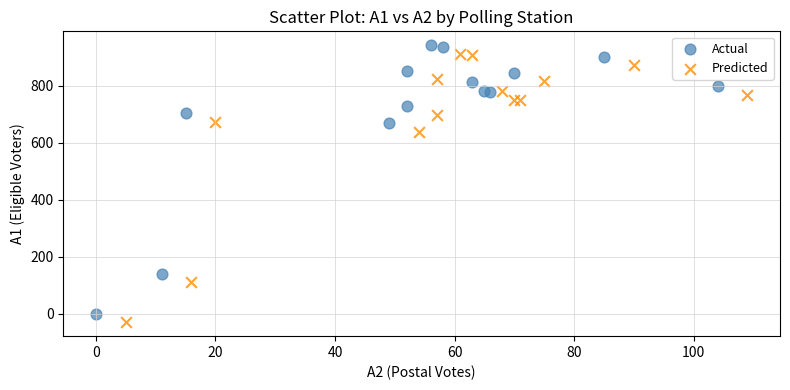

What are all the series names shown in the legend?

Actual, Predicted